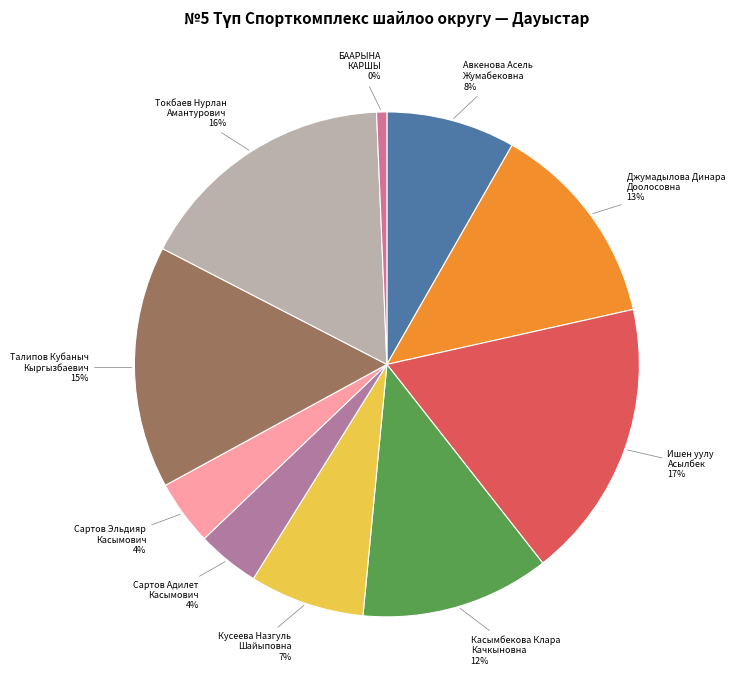

What is the largest slice in the pie chart?

Ишен уулу
Асылбек